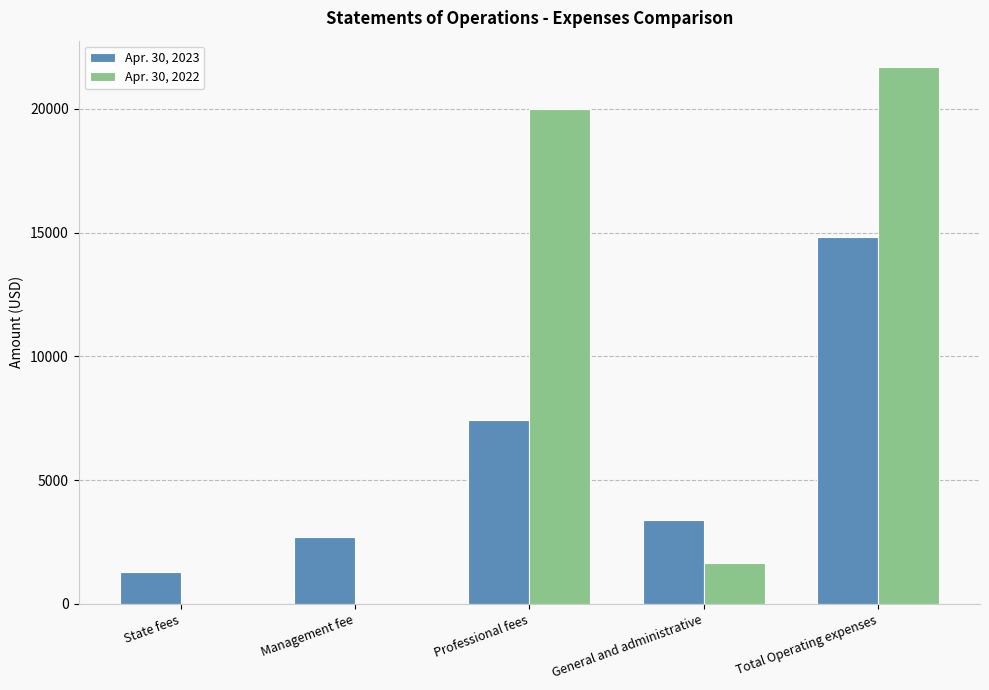

The Apr. 30, 2023 series shows 7425 at Professional fees. True or false?

True